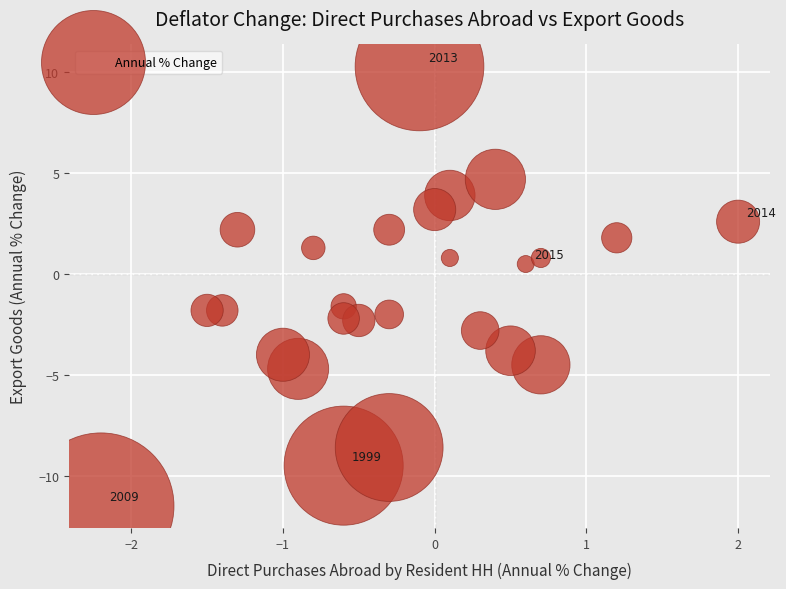

What Y value in the scatter plot is closest to 0?

0.5